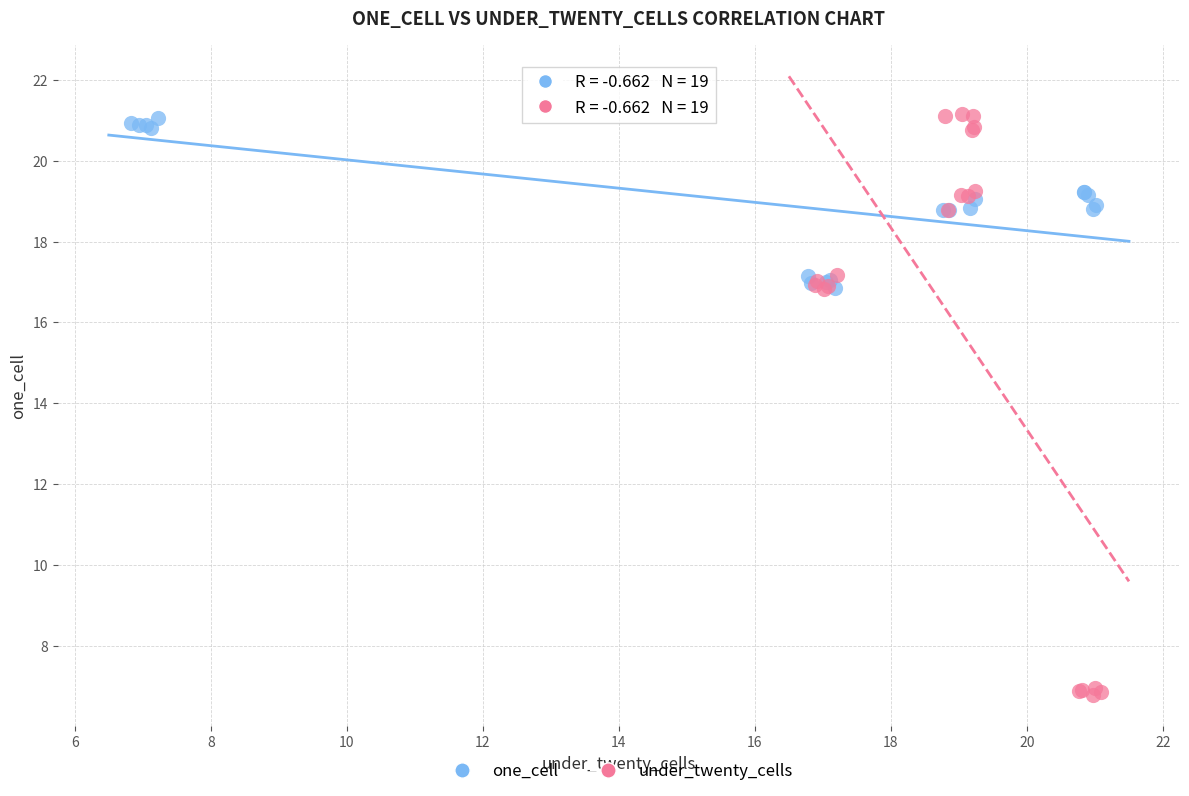

Which series contains the lowest Y value?

under_twenty_cells